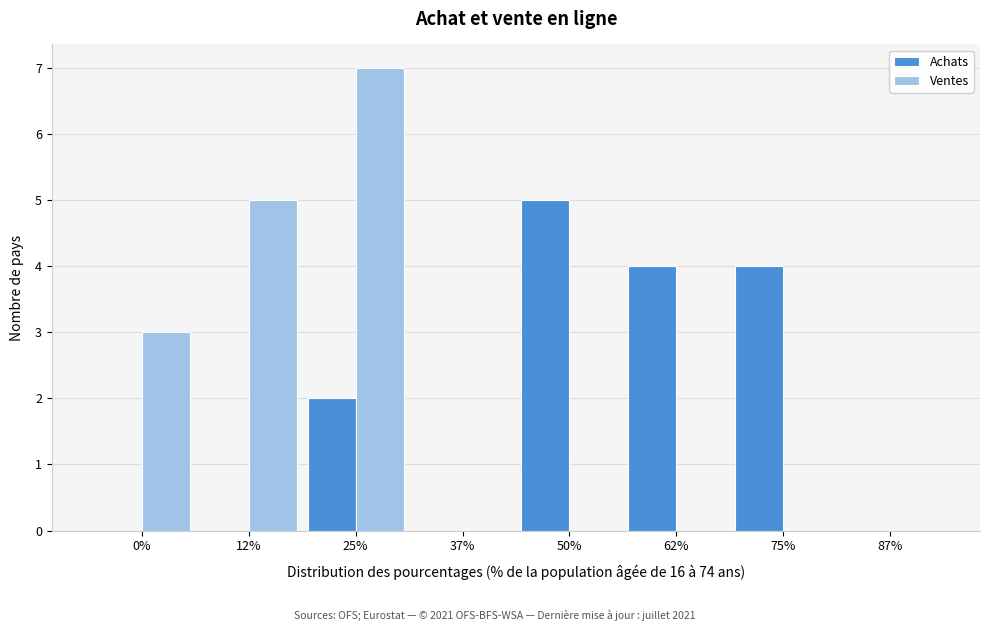

Reading right to left, transcribe all the data shown in this chart.

Achats: 87%=0	75%=4	62%=4	50%=5	37%=0	25%=2	12%=0	0%=0
Ventes: 87%=0	75%=0	62%=0	50%=0	37%=0	25%=7	12%=5	0%=3